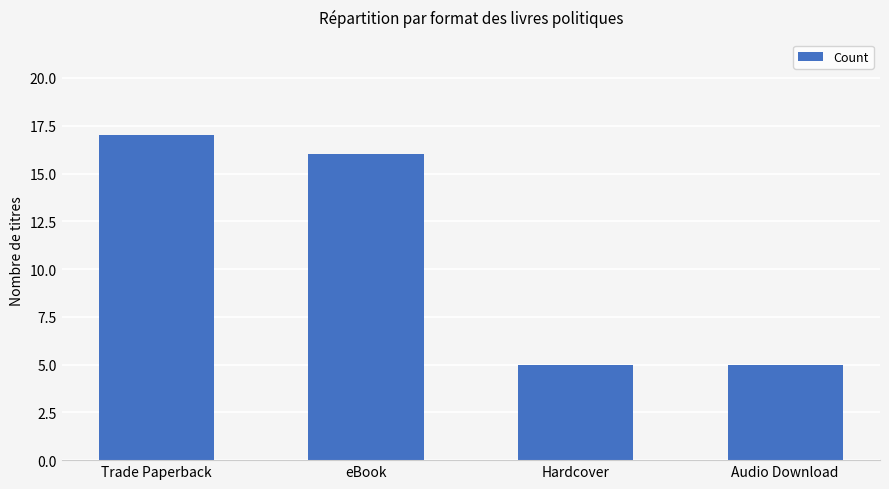

What is the difference between the second highest and minimum values?

11